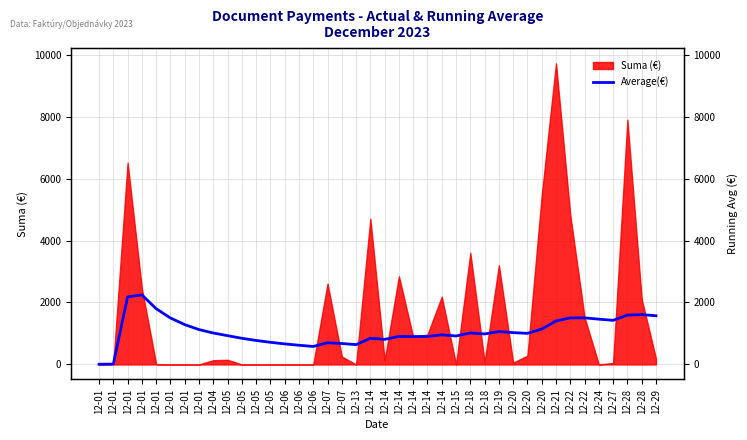

True or false: there are more than 2 points higher than both neighbors.

True